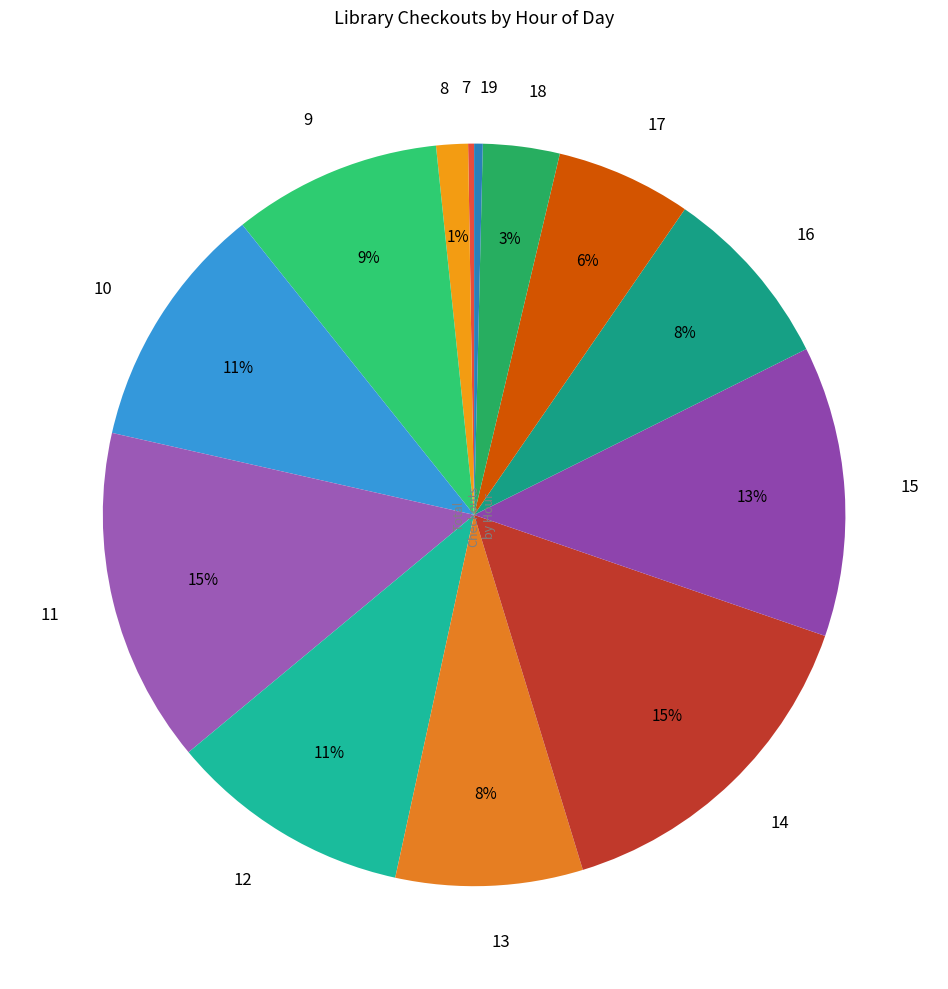

Is 13 the majority of the pie?

No